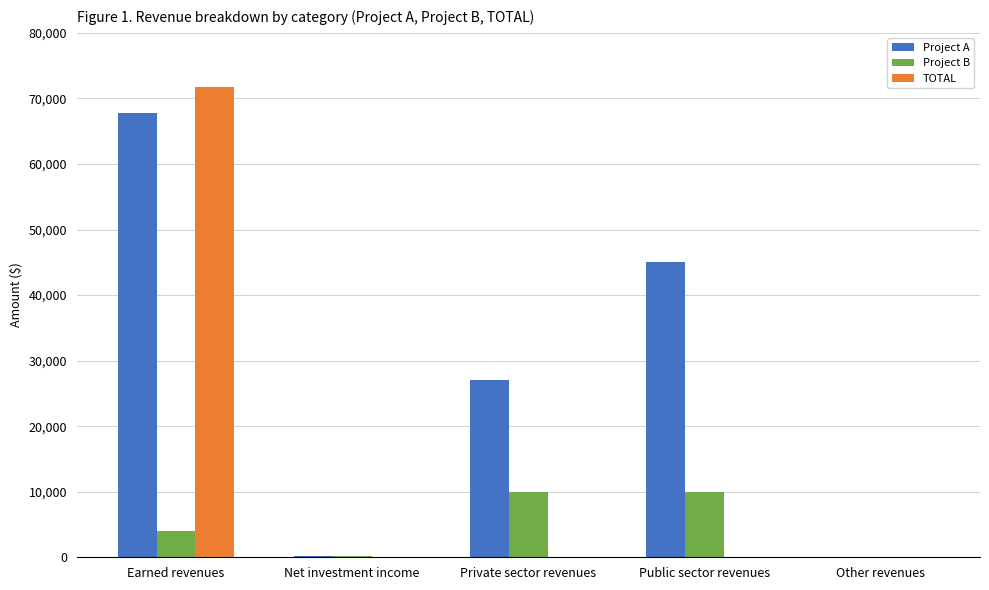

Count the number of data series in this chart.

3